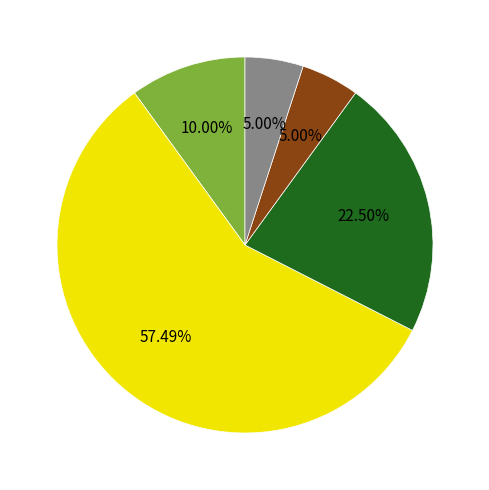

Does any single category account for the majority?

Yes